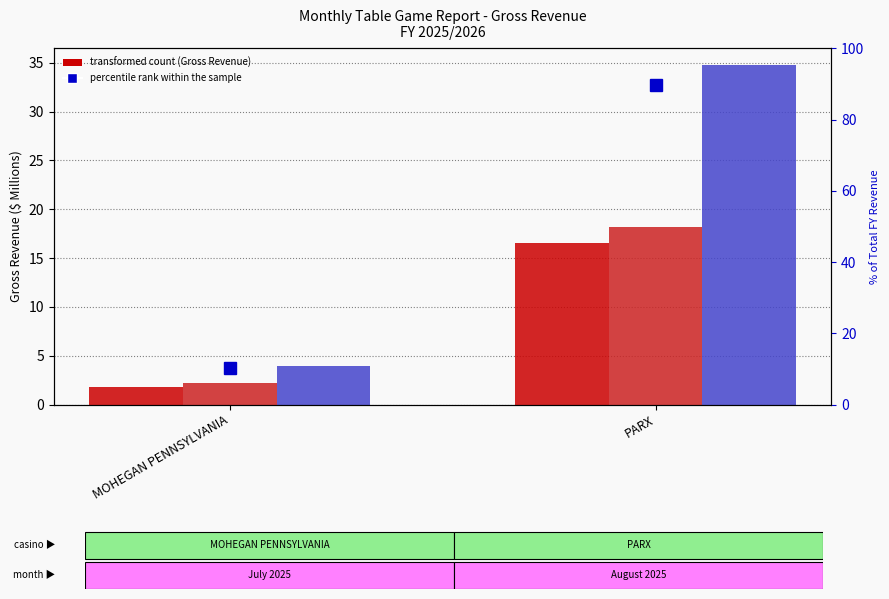

Which label corresponds to the smallest value in the chart?

MOHEGAN PENNSYLVANIA